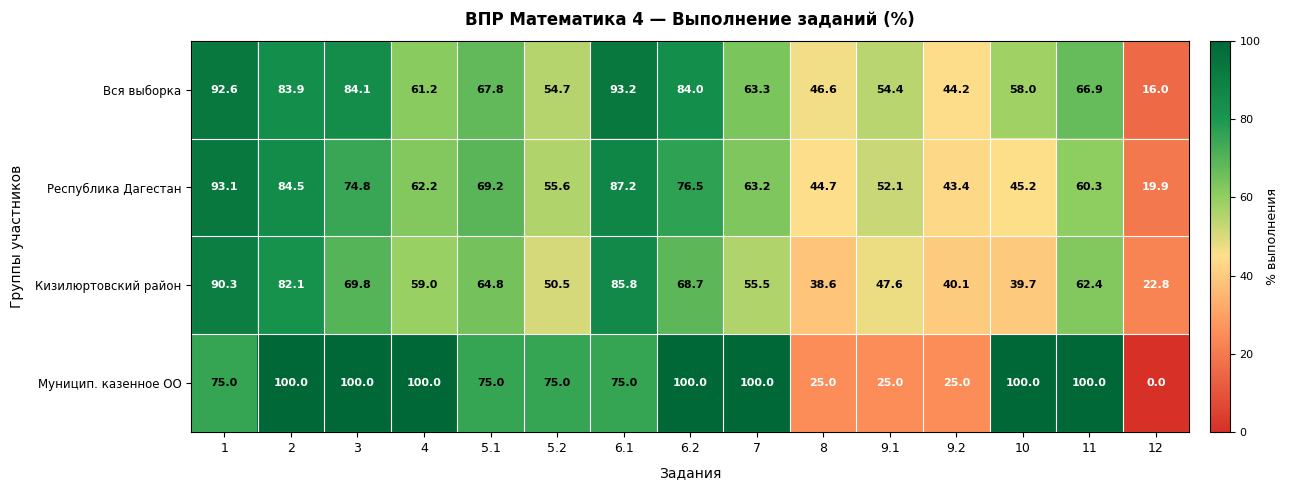

How many categories are shown in the chart?

15